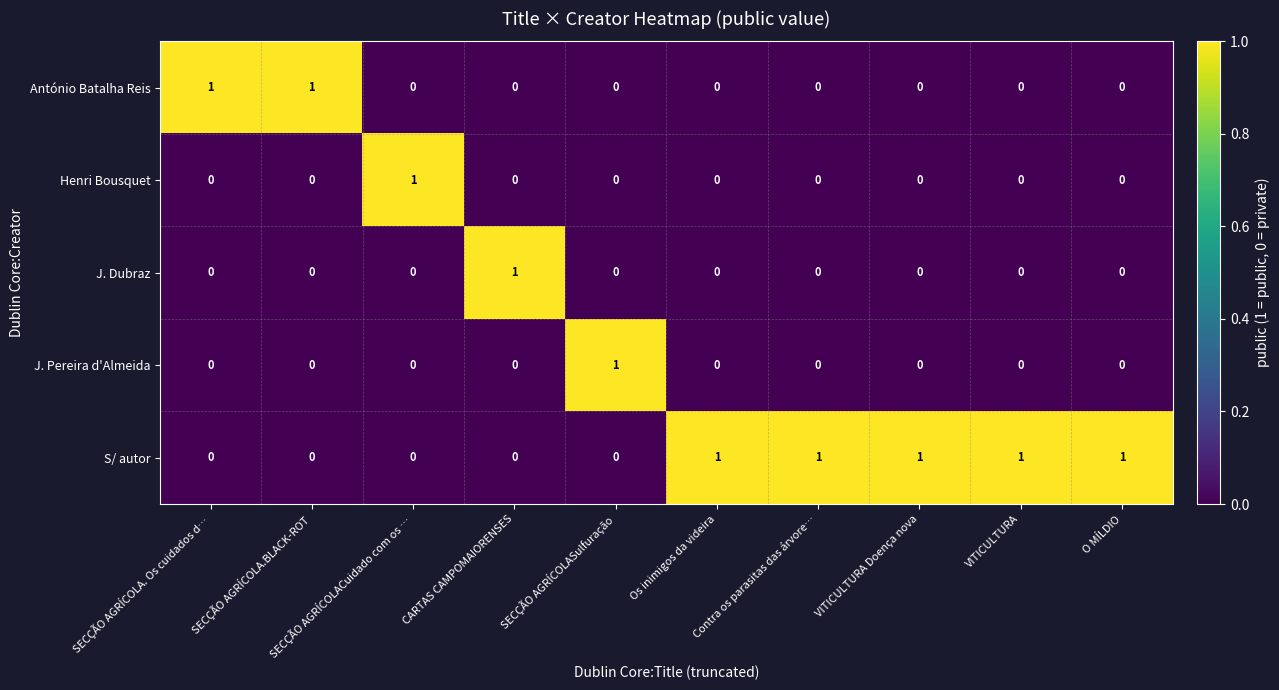

True or false: J. Dubraz has a value of 0 at SECÇÃO AGRÍCOLA.BLACK-ROT.

True